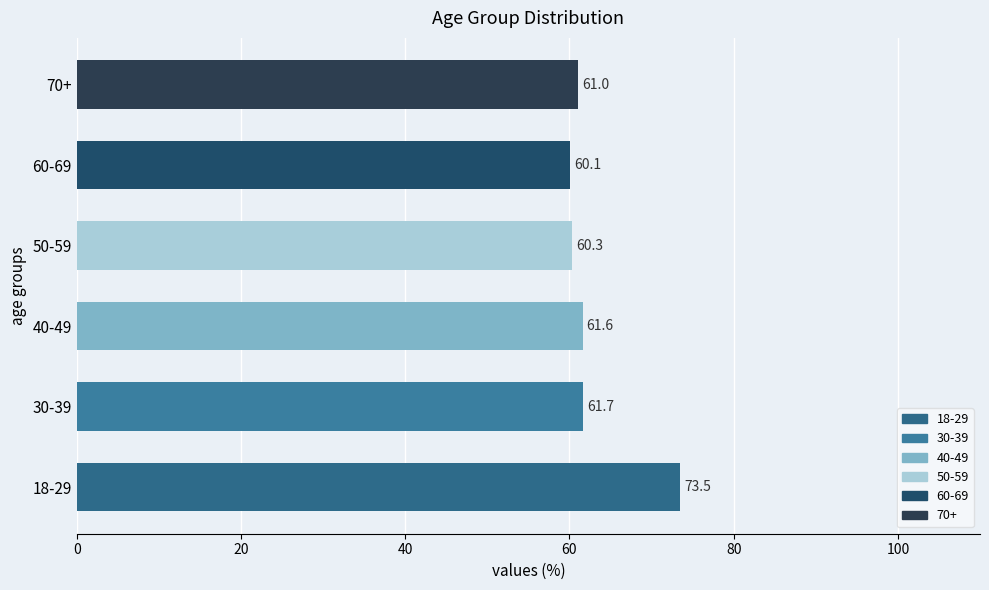

Which label corresponds to the smallest value in the chart?

60-69